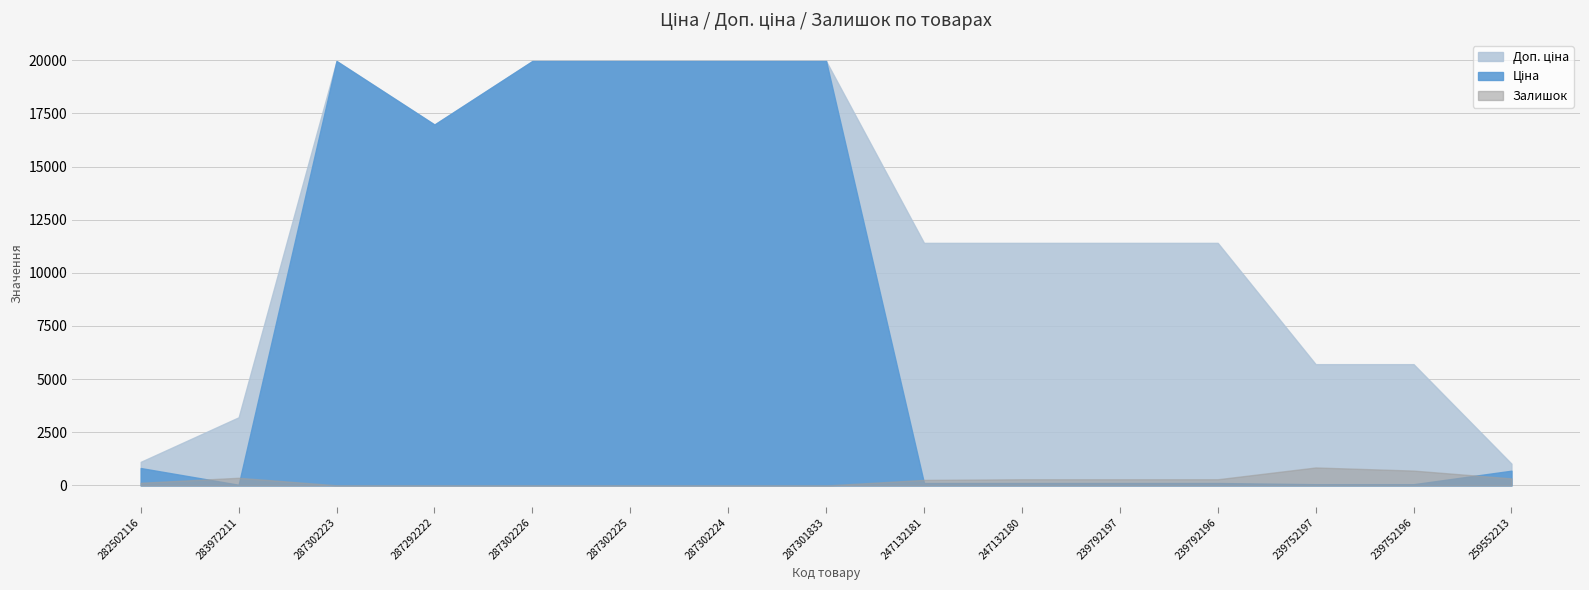

How many values in the Залишок series exceed 260?

7